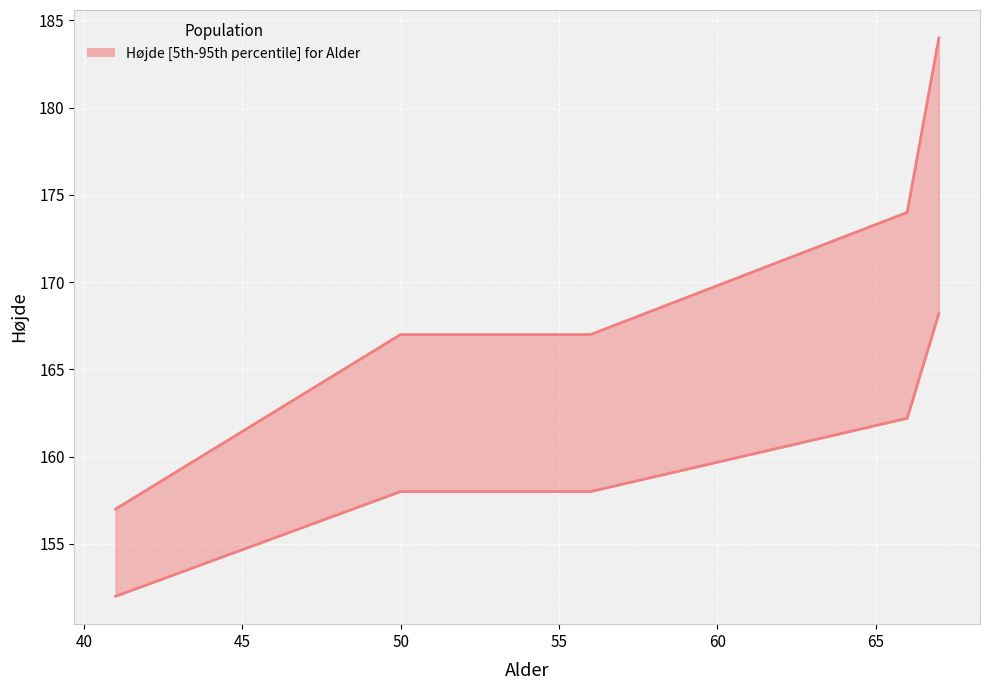

What is the change in value from 41 to 56?

+10